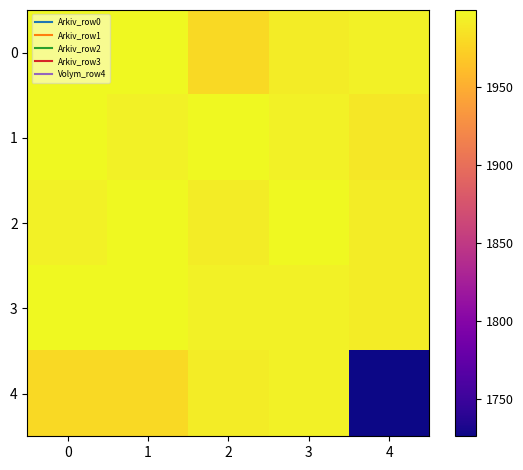

Reading right to left, transcribe all the data shown in this chart.

0: 4=1994	3=1991	2=1979	1=1999	0=1999
1: 4=1988	3=1994	2=1999	1=1994	0=1999
2: 4=1991	3=1999	2=1991	1=1999	0=1994
3: 4=1991	3=1994	2=1994	1=1999	0=1999
4: 4=1726	3=1994	2=1991	1=1979	0=1979